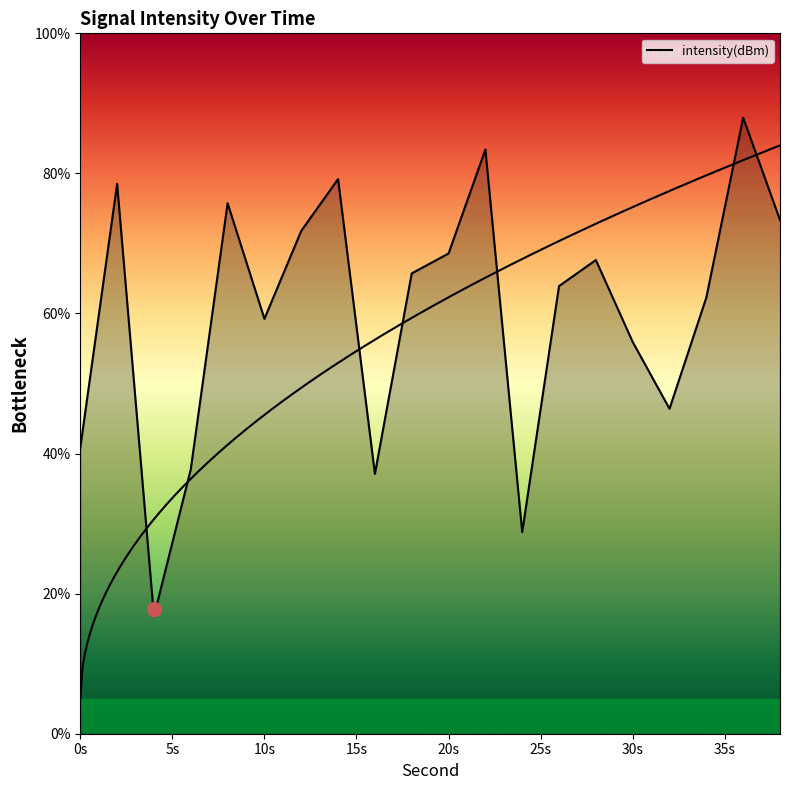

How many interior local valleys (lower than both neighbors) does the data have?

5